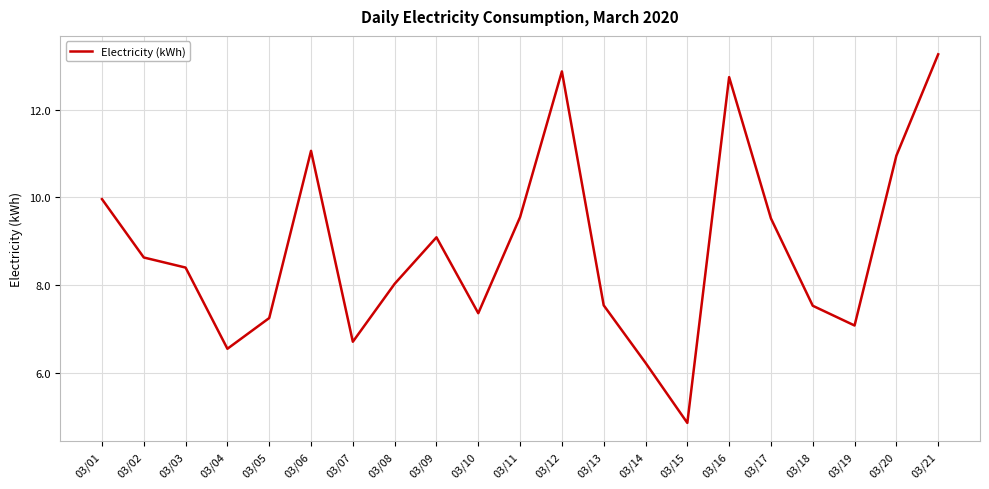

Is this an area chart (filled region under the line)?

No